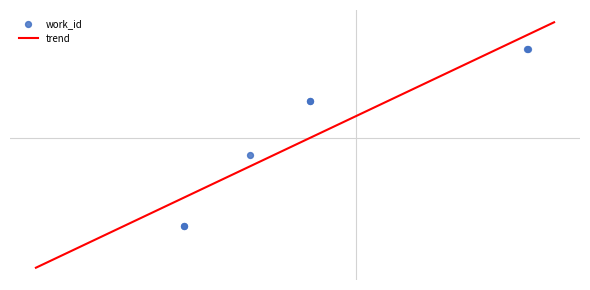

What is the change in value from 17919 to 20217?

+606